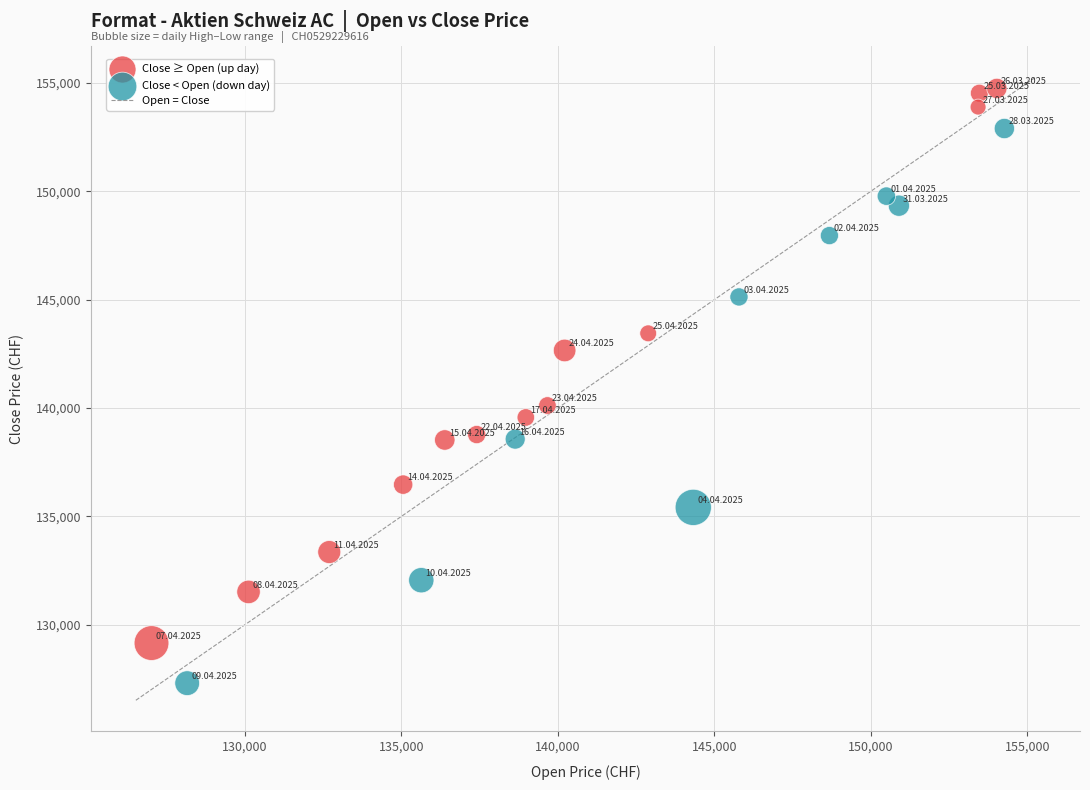

Which series contains the lowest Y value?

Close < Open (down day)